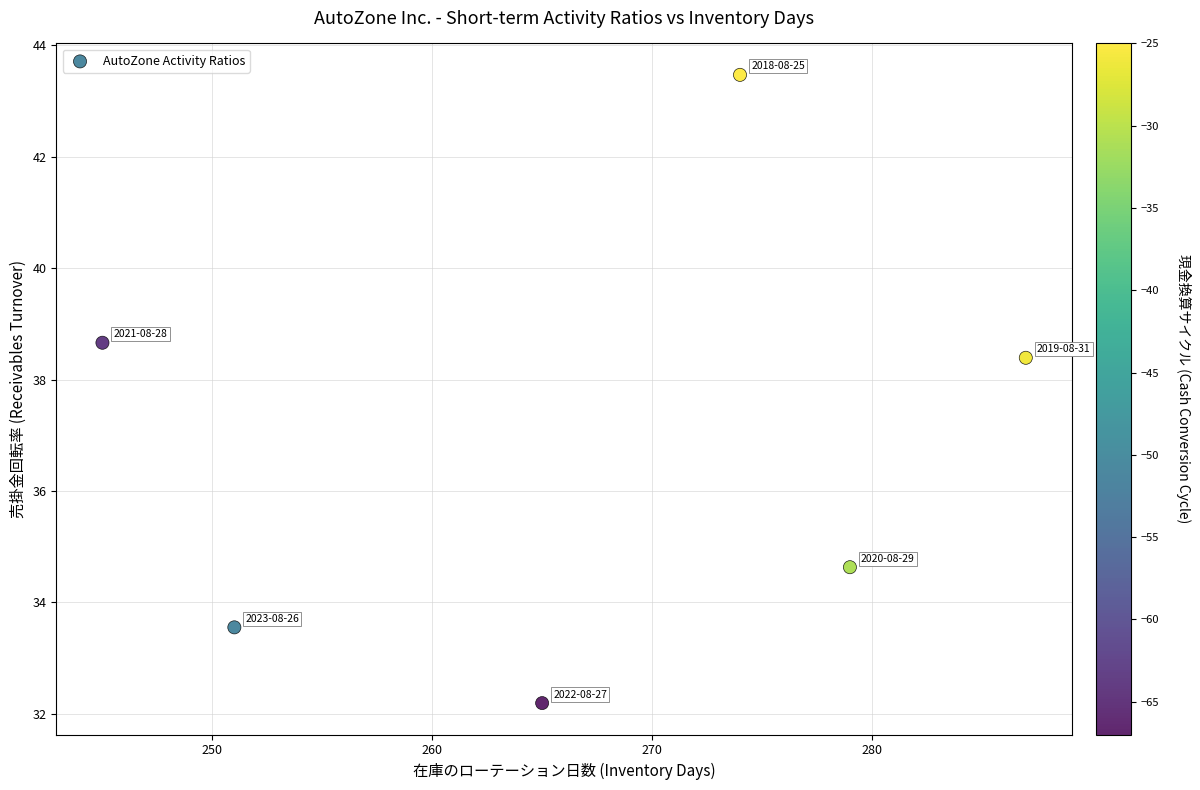

What Y value in the scatter plot is closest to 37?

38.4